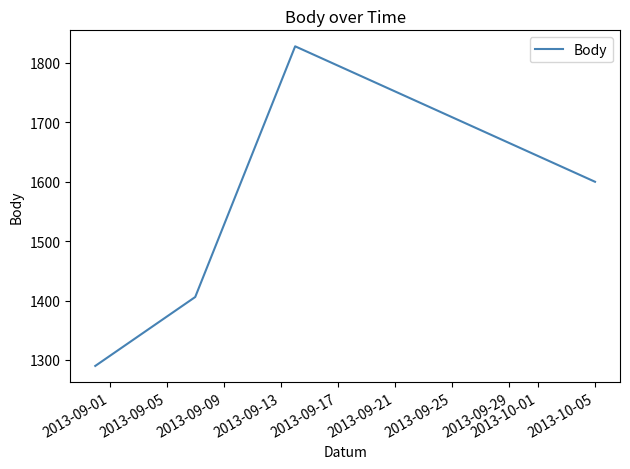

What is the average value?

1531